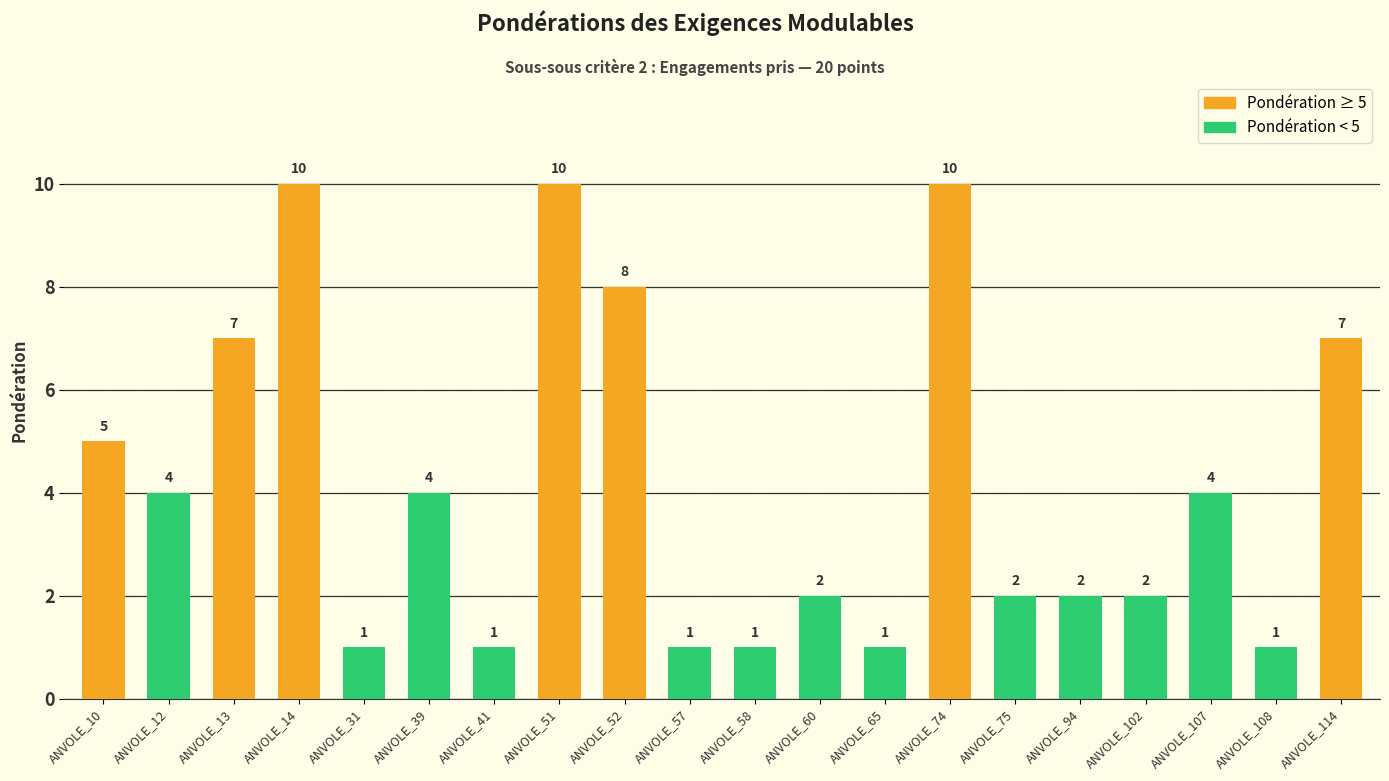

Reading right to left, list all the values displayed in this chart.

7	1	4	2	2	2	10	1	2	1	1	8	10	1	4	1	10	7	4	5